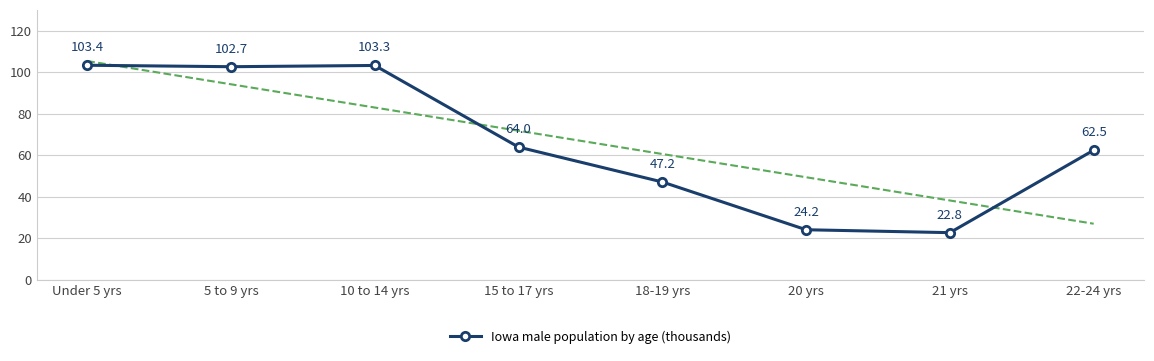

Reading right to left, list all the values displayed in this chart.

62.5	22.8	24.2	47.2	64.0	103.3	102.7	103.4